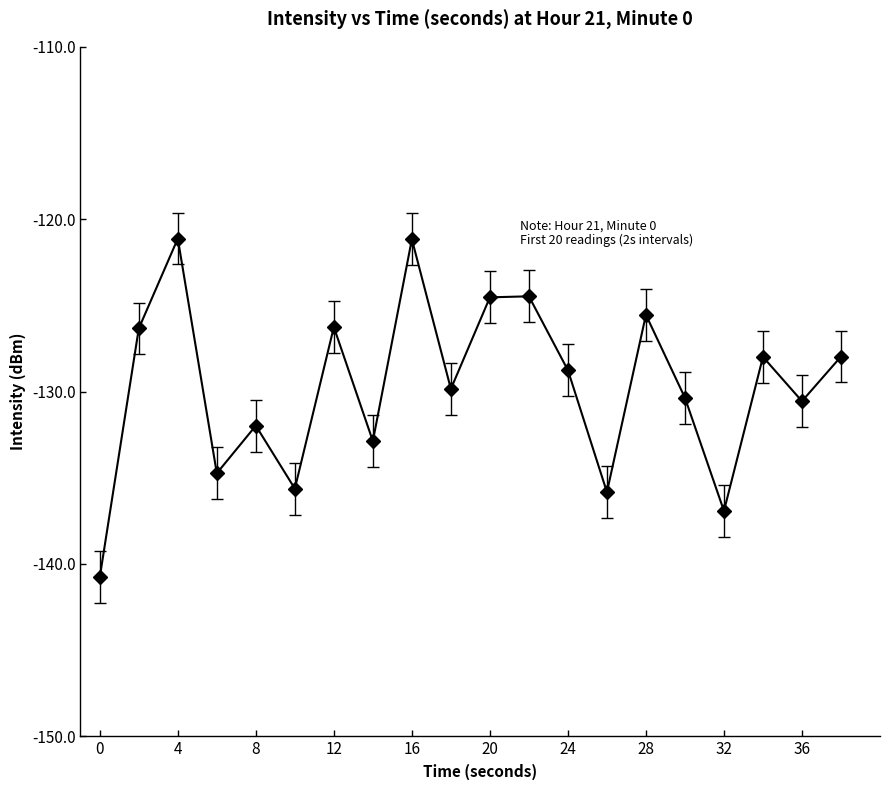

How many points are higher than both their immediate neighbors (excluding endpoints)?

7